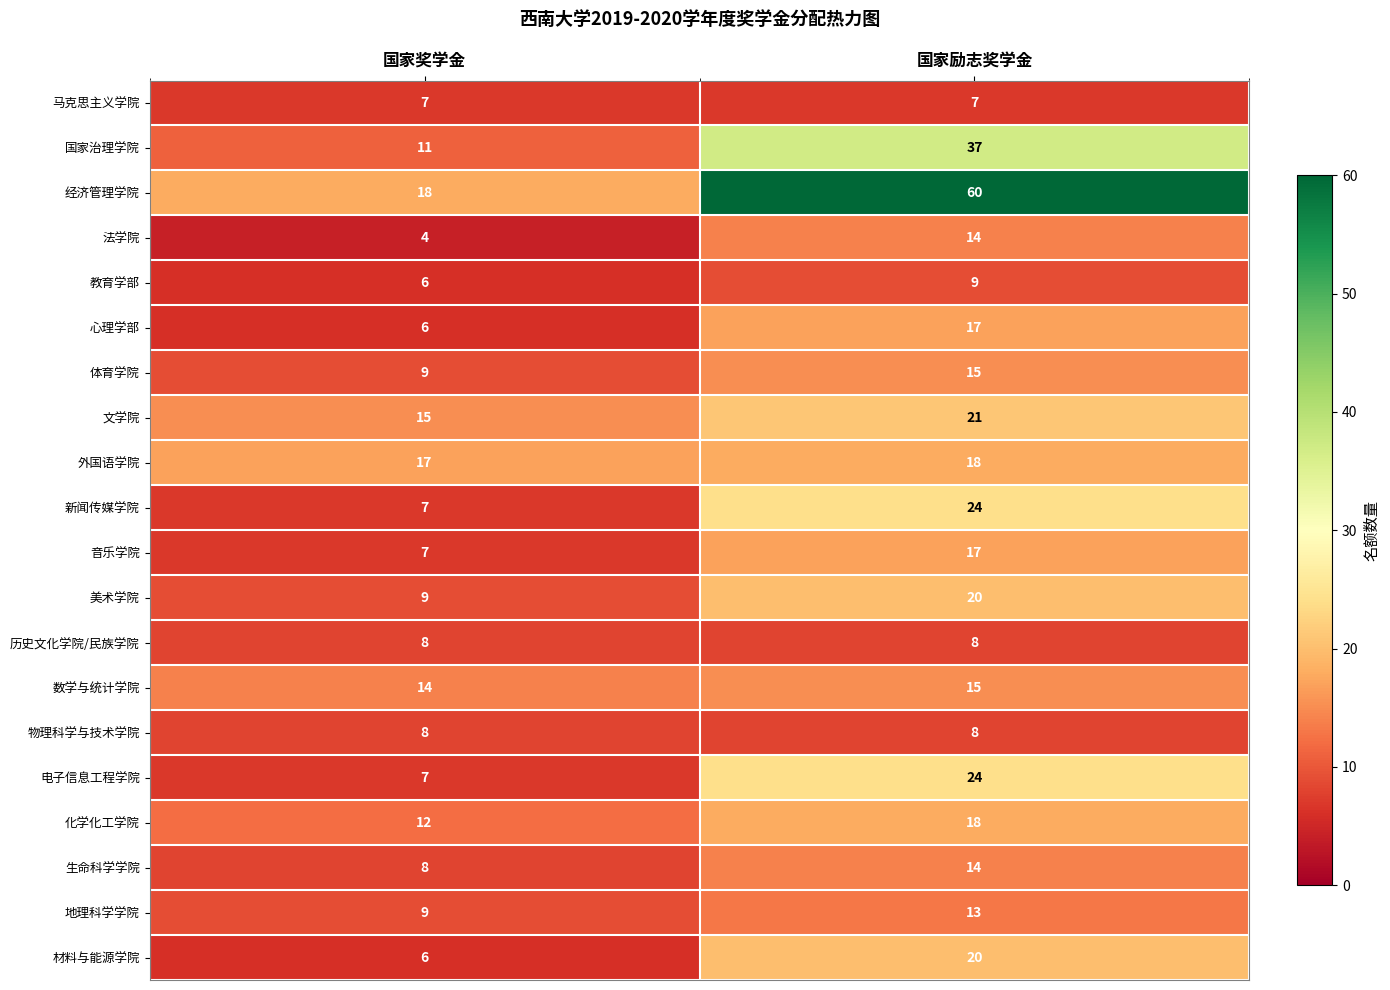

At how many categories does at least one series exceed 30?

1